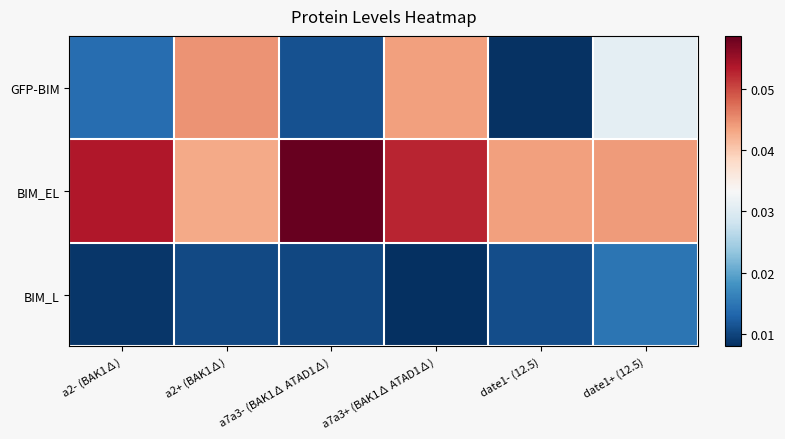

Reading left to right, what are all the values shown in this chart?

GFP-BIM: a2- (BAK1∆)=0.0	a2+ (BAK1∆)=0.0	a7a3- (BAK1∆ ATAD1∆)=0.0	a7a3+ (BAK1∆ ATAD1∆)=0.0	date1- (12.5)=0.0	date1+ (12.5)=0.0
BIM_EL: a2- (BAK1∆)=0.1	a2+ (BAK1∆)=0.0	a7a3- (BAK1∆ ATAD1∆)=0.1	a7a3+ (BAK1∆ ATAD1∆)=0.1	date1- (12.5)=0.0	date1+ (12.5)=0.0
BIM_L: a2- (BAK1∆)=0.0	a2+ (BAK1∆)=0.0	a7a3- (BAK1∆ ATAD1∆)=0.0	a7a3+ (BAK1∆ ATAD1∆)=0.0	date1- (12.5)=0.0	date1+ (12.5)=0.0